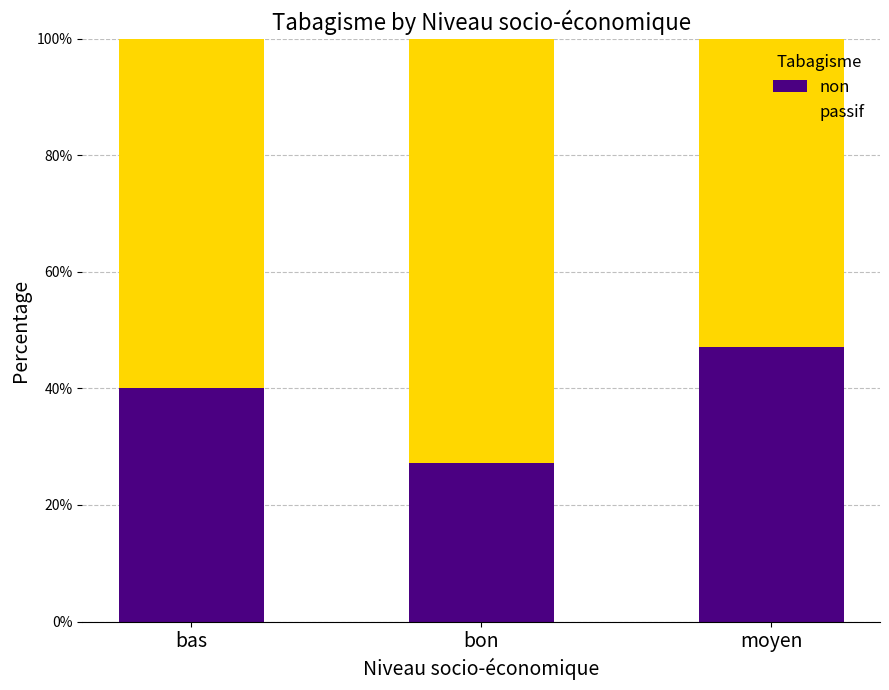

Which category has the highest value in the non series?

moyen